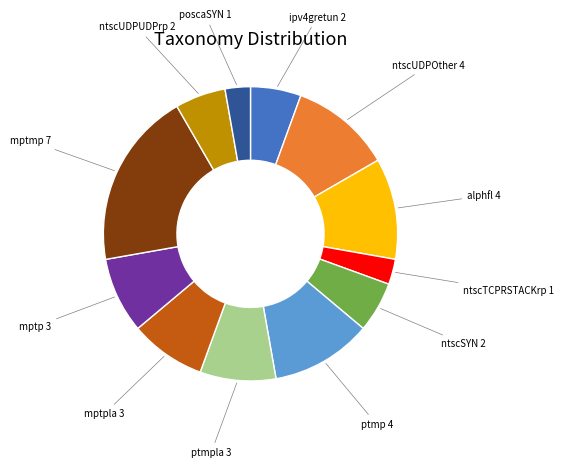

Is there a majority slice in this chart?

No